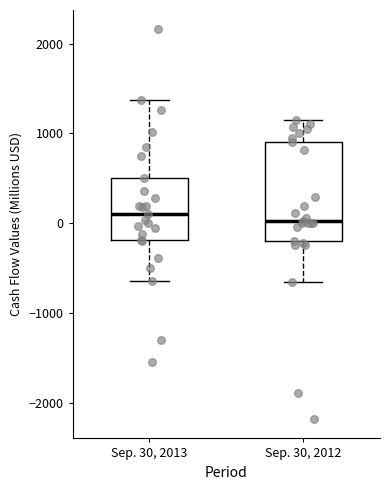

Comparing the boxes themselves (not the whiskers), which one is the tallest?

Sep. 30, 2012